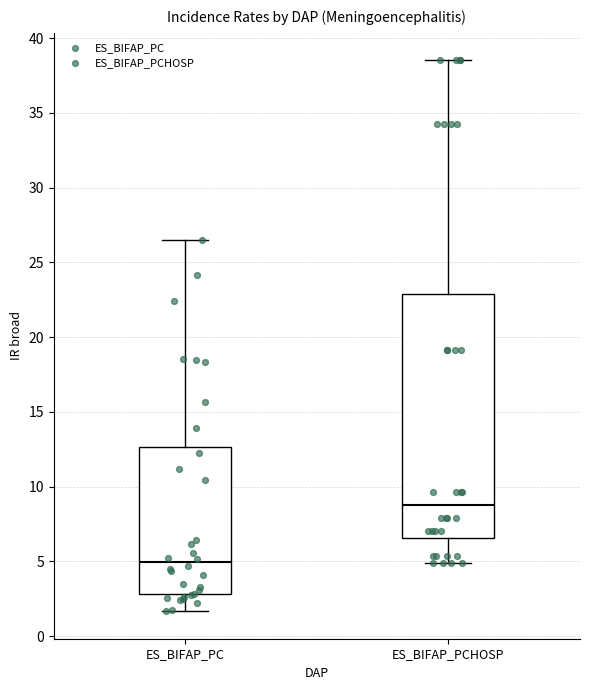

Where does the upper whisker of the box for ES_BIFAP_PCHOSP end on the y-axis? The values are not printed on the chart, so give them approximately, as read against the axis.

38.5